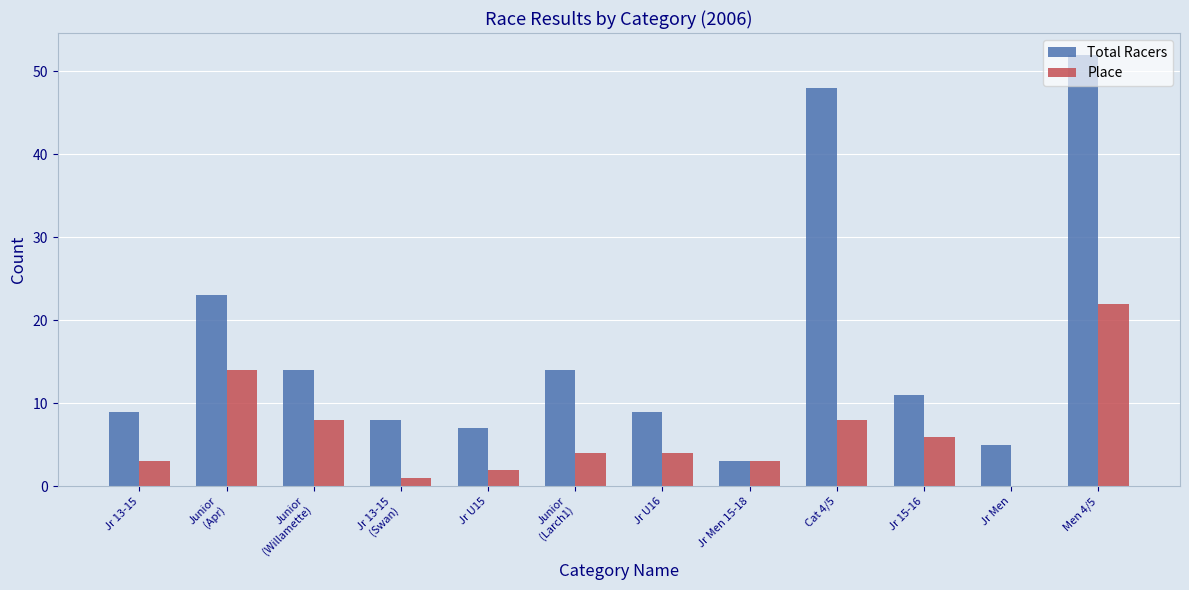

What is the difference between the Total Racers values at Cat 4/5 and Jr 13-15
(Swan)?

40